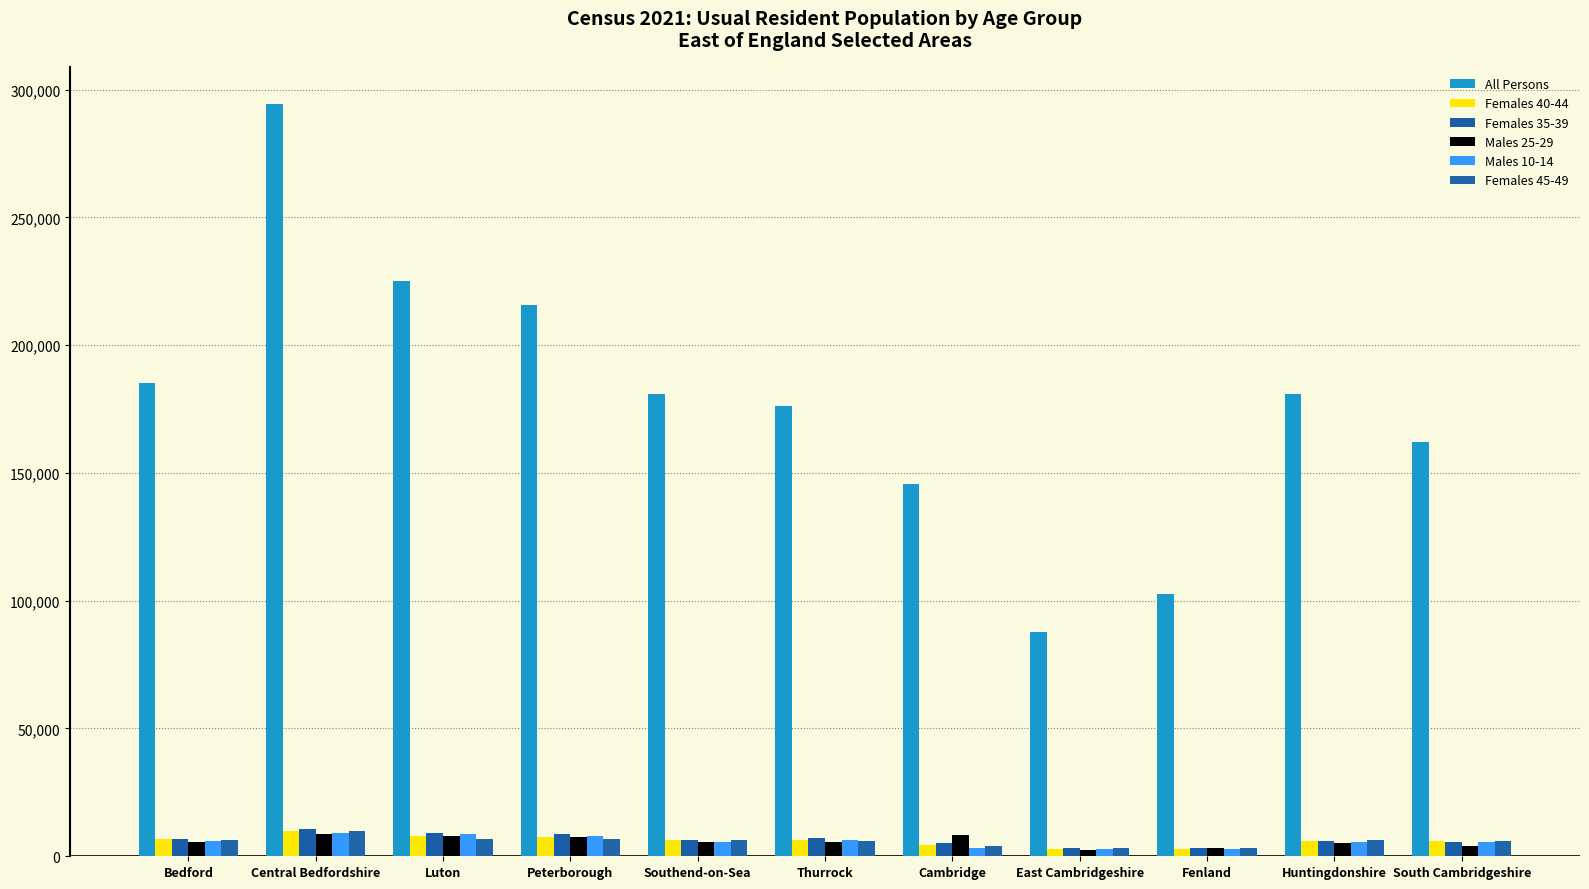

What is the difference between the highest and lowest values at Bedford?

179600